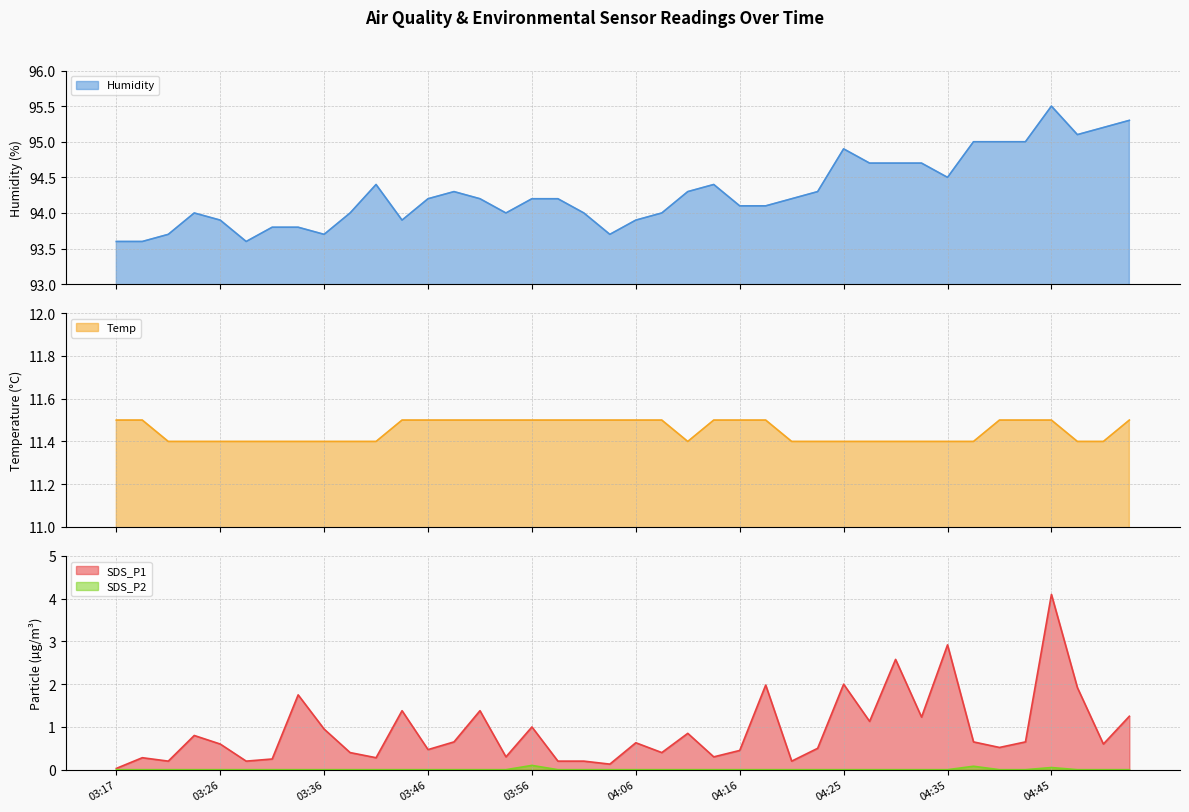

Is the value of SDS_P1 at 04:23 greater than the value of Temp at 04:23?

No